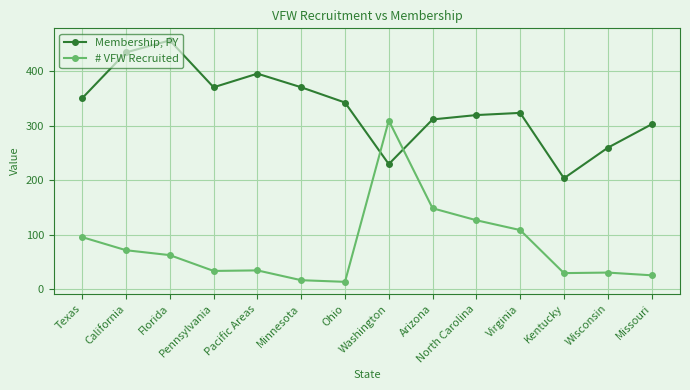

Which series has the largest range (max minus min)?

# VFW Recruited